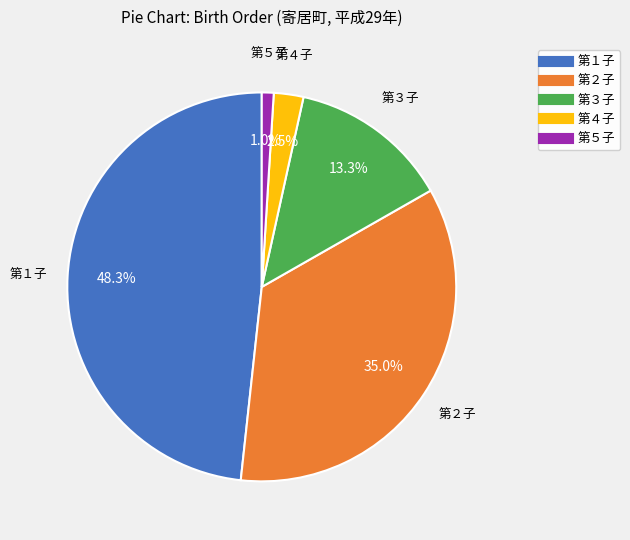

Is it true that 第５子 is 1% of the pie?

True